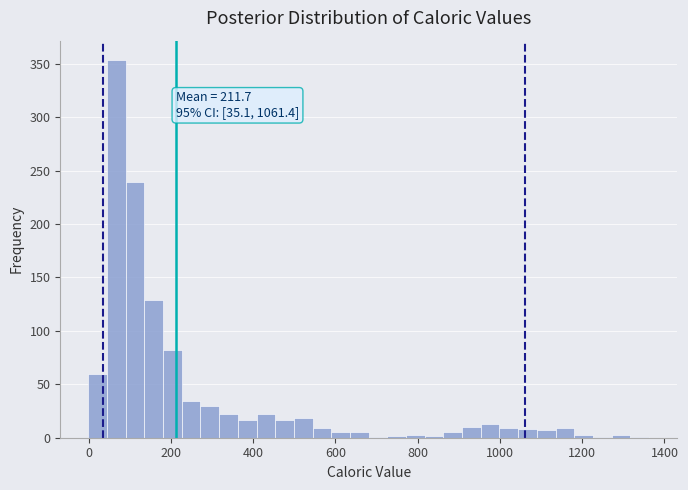

Read against the x-axis, roughly where is the centre of the tallest bar?

60